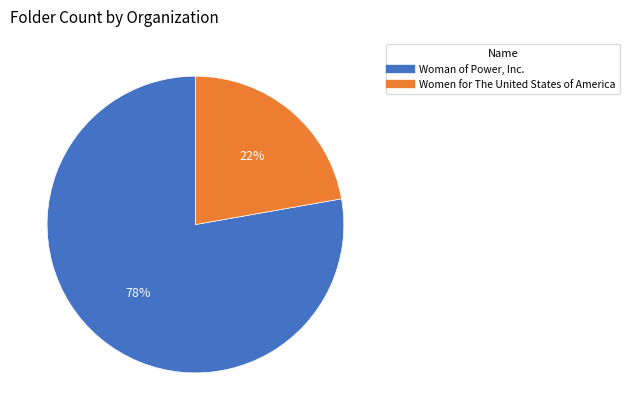

How many segments does this pie chart have?

2